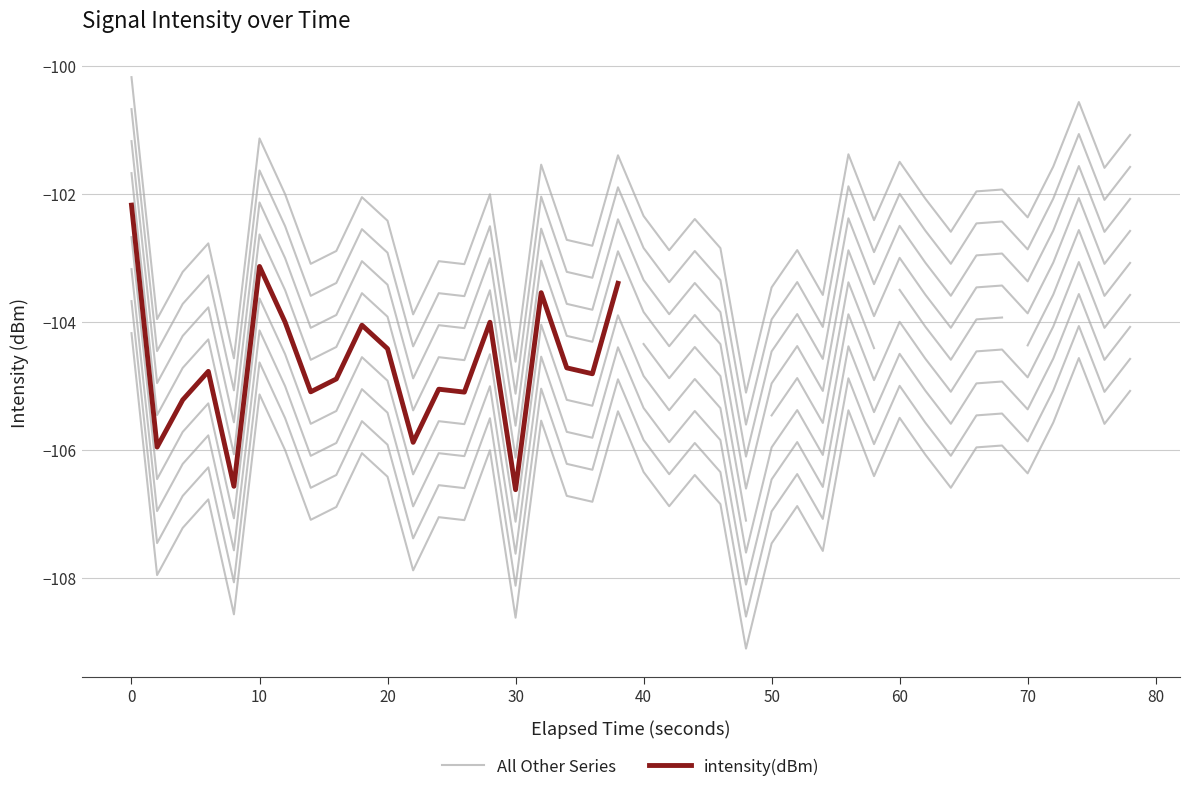

True or false: the data has more than 0 interior local peaks.

True